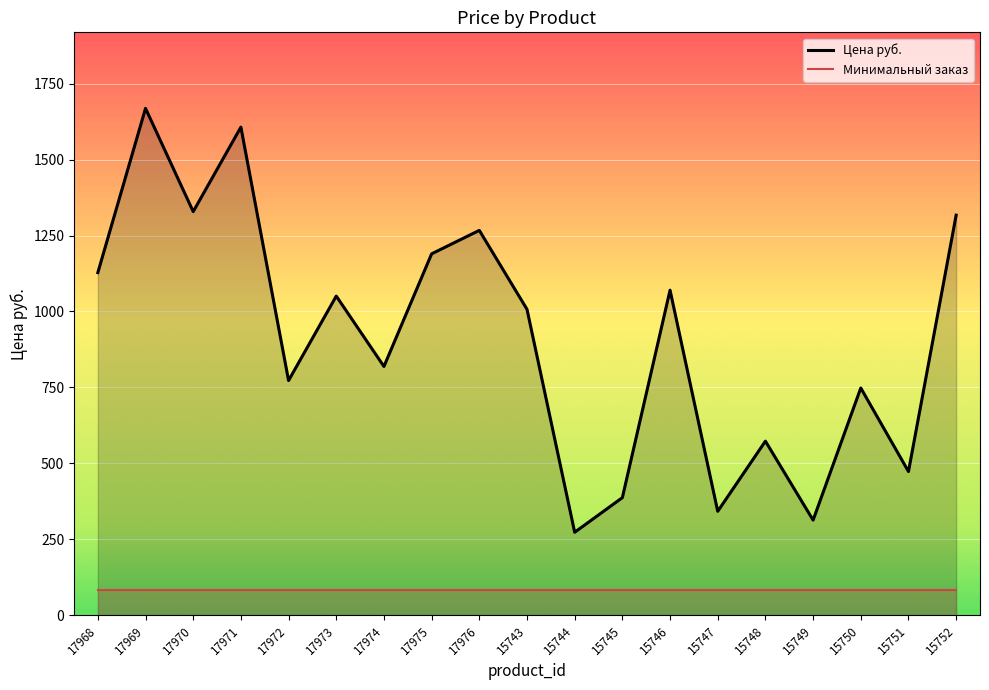

The value at 15746 is 671.2. True or false?

False